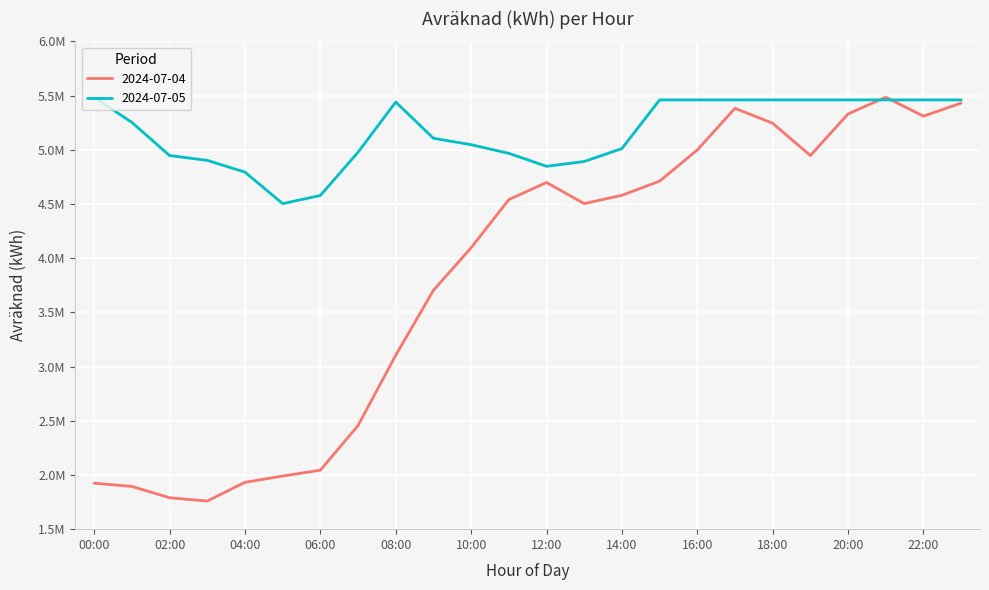

Reading right to left, what are all the values shown in this chart?

2024-07-04: 23:00=5430657.2	22:00=5310137.1	21:00=5484620.8	20:00=5330505.8	19:00=4946536.5	18:00=5244411.9	17:00=5382447.9	16:00=4997688.9	15:00=4710299.2	14:00=4579829.9	13:00=4503253.3	12:00=4698159.5	11:00=4540058.5	10:00=4096217.9	09:00=3703182.5	08:00=3104545.2	07:00=2455980.8	06:00=2044053.1	05:00=1990184.1	04:00=1932056.4	03:00=1759458.4	02:00=1789670.5	01:00=1894312.9	00:00=1924119.8
2024-07-05: 23:00=5459733.0	22:00=5459733.0	21:00=5459733.0	20:00=5459733.0	19:00=5459733.0	18:00=5459733.0	17:00=5459733.0	16:00=5459733.0	15:00=5459733.0	14:00=5010764.7	13:00=4891686.2	12:00=4847127.1	11:00=4966962.5	10:00=5046589.1	09:00=5105867.8	08:00=5440172.2	07:00=4976967.2	06:00=4578272.0	05:00=4502946.5	04:00=4793765.4	03:00=4902046.7	02:00=4946638.8	01:00=5252525.2	00:00=5482661.5